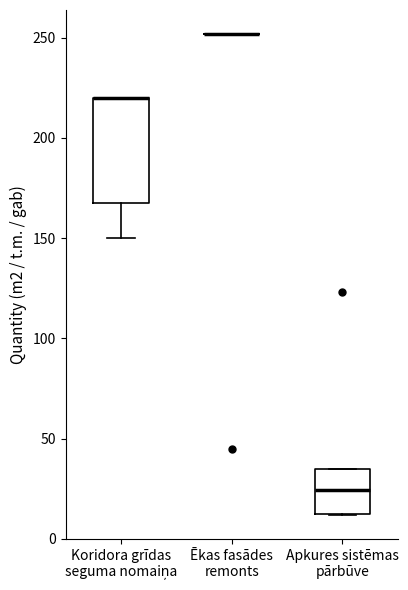

Reading left to right, read every box against the y-axis: the position of its median line, the range the box covers, and the ends of its whiskers. The values are not printed on the chart, so give them approximately, as read against the axis.

Koridora grīdas seguma nomaiņa: median 220 (drawn on the box's upper edge), box 170 to 220, whiskers 150 to 220
Ēkas fasādes remonts: box collapsed to a line at 250, whiskers 250 to 250
Apkures sistēmas pārbūve: median 25, box 15 to 35, whiskers 10 to 35